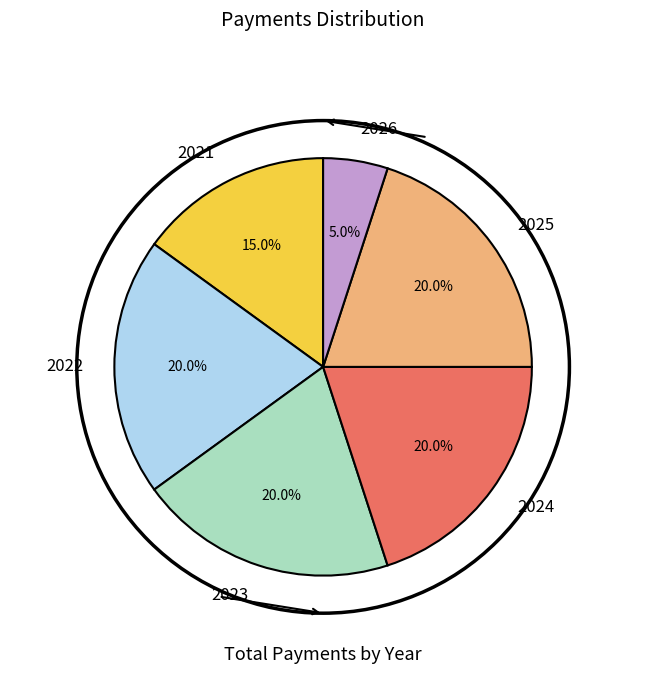

To the nearest percent, what portion does 2022 represent?

20%